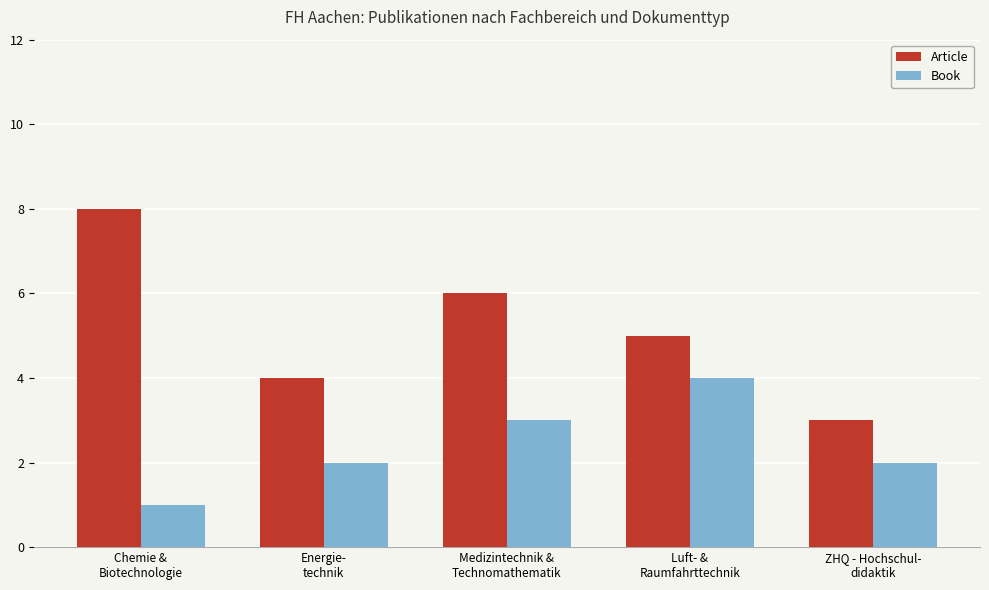

Reading left to right, transcribe all the data shown in this chart.

Article: 8	4	6	5	3
Book: 1	2	3	4	2